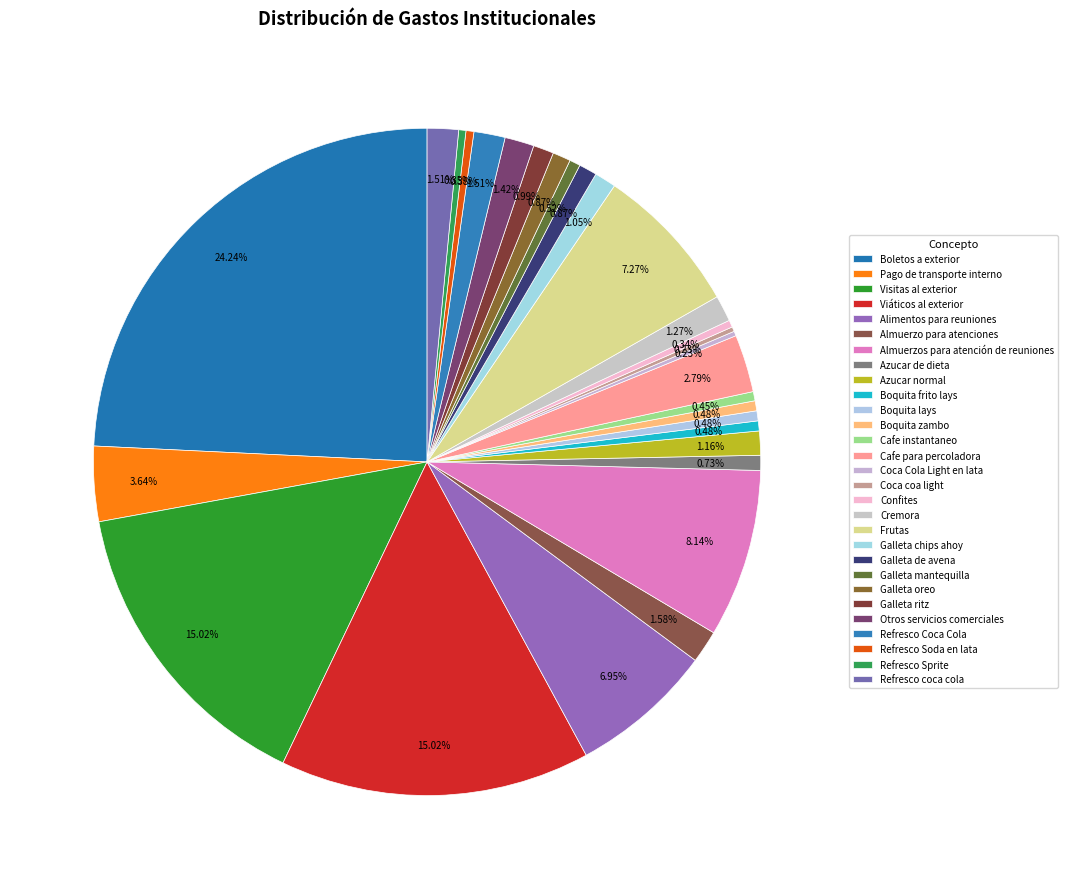

How many slices are in this pie chart?

29